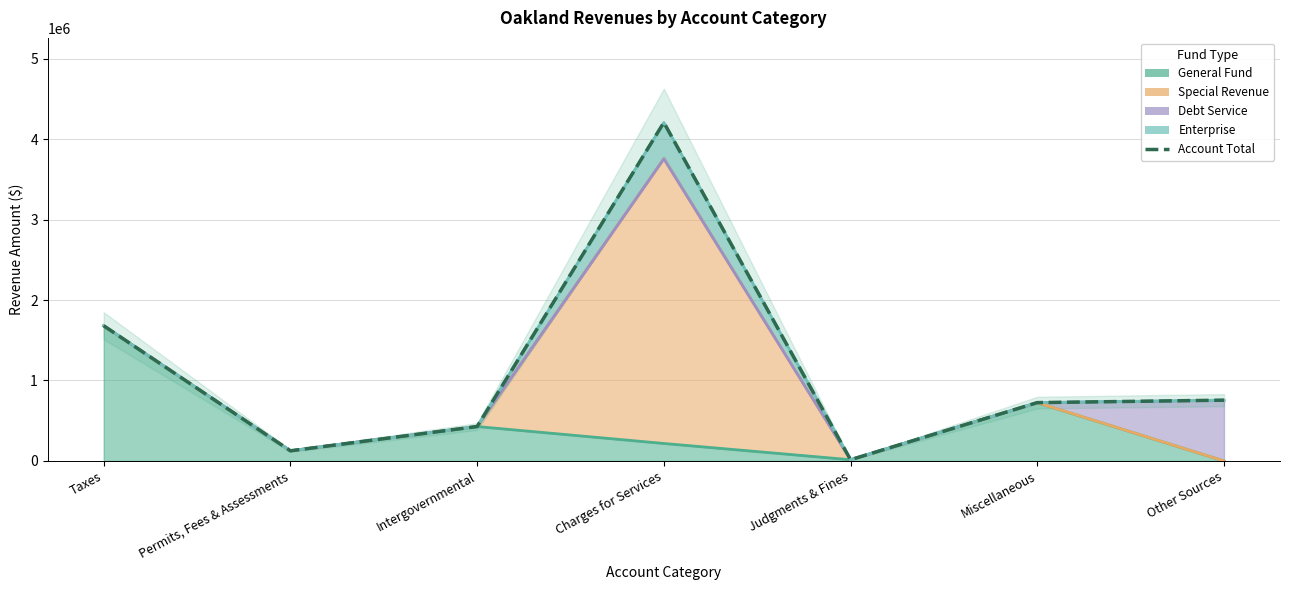

How many interior local valleys (lower than both neighbors) does the data have?

2